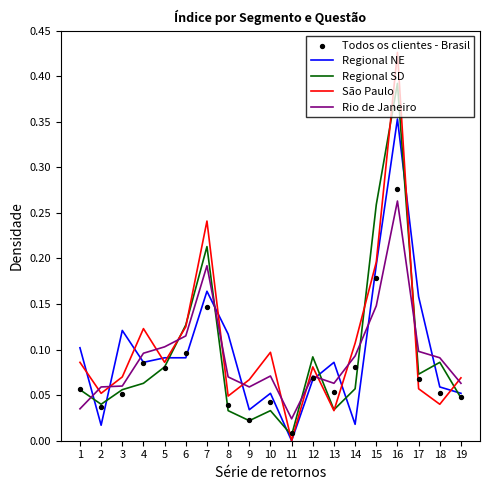

At how many categories does at least one series exceed 0?

19